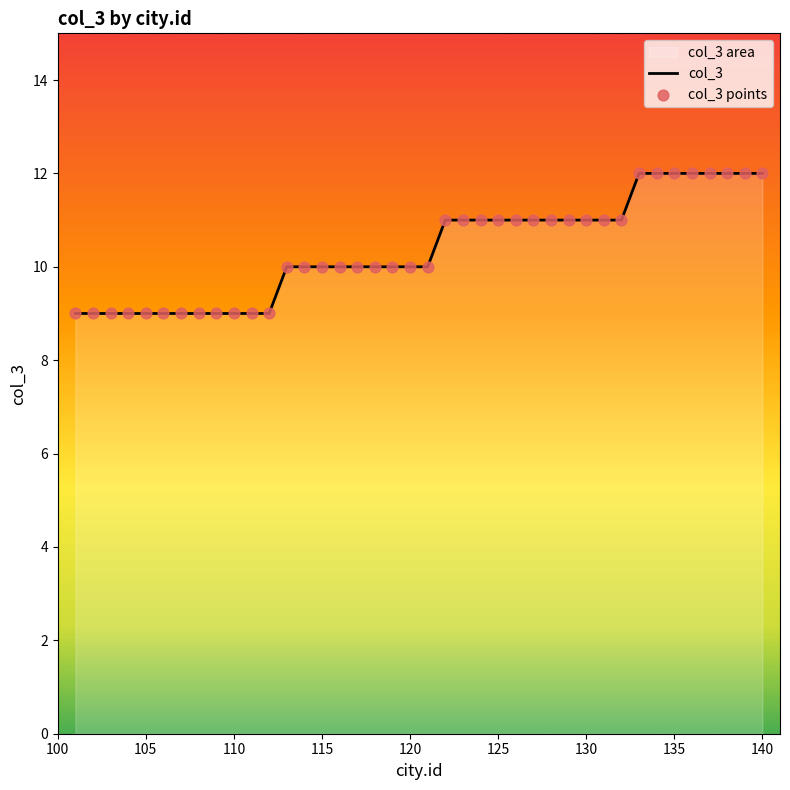

Which series has the largest Y range (max minus min)?

col_3